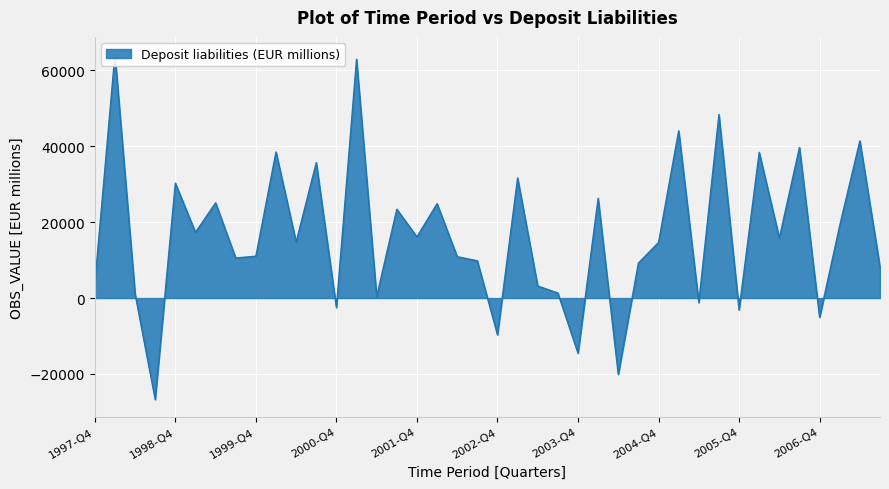

At which category does the chart reach its minimum across all series?

1998-Q3